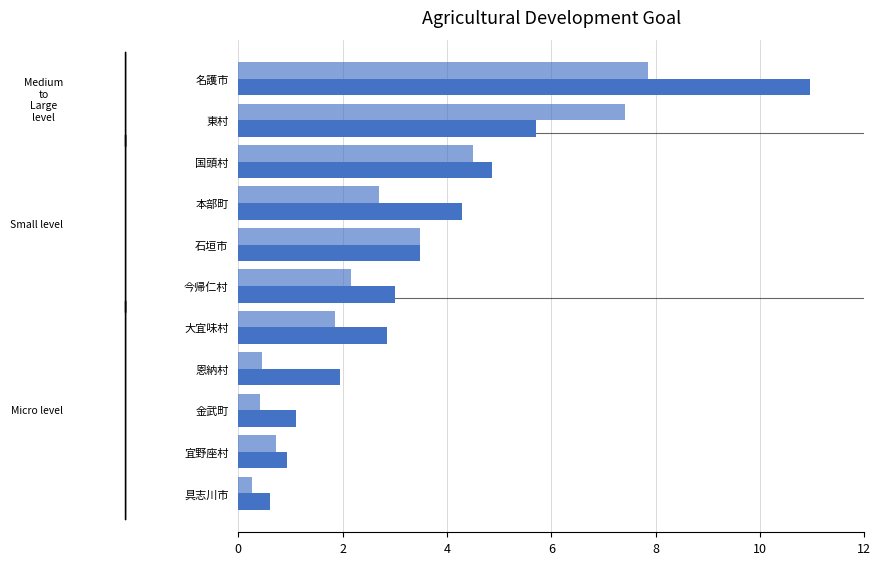

How many series are shown in this chart?

2